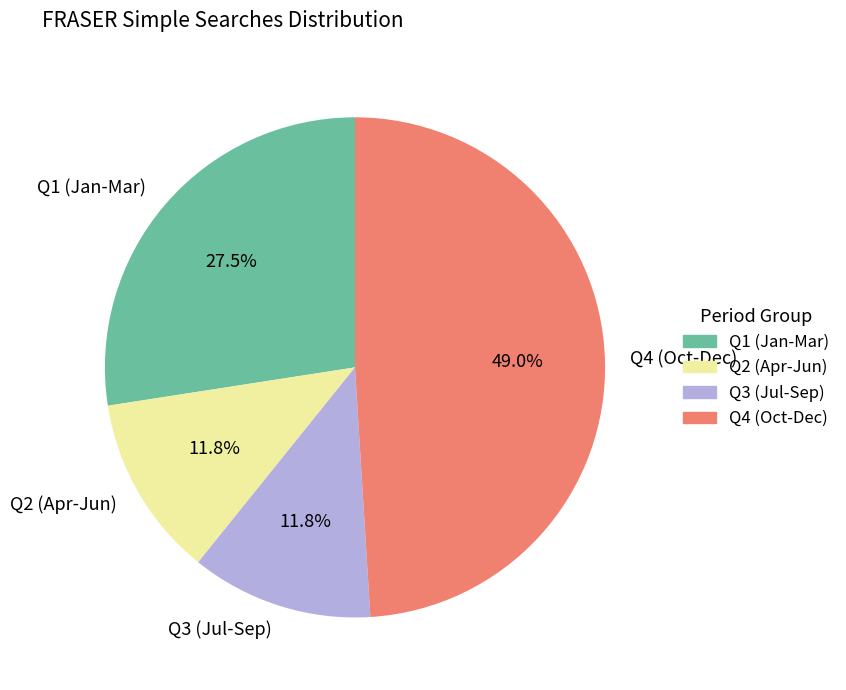

Count the number of slices in the pie.

4